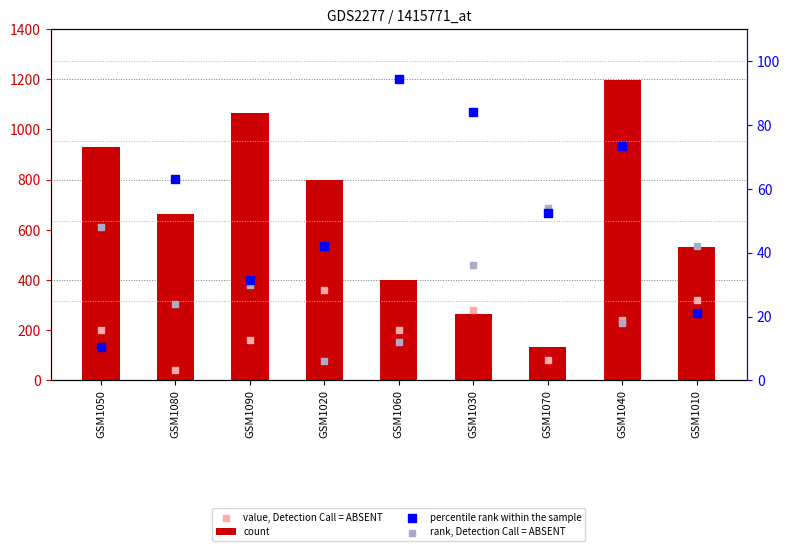

Is the value of value, Detection Call = ABSENT at GSM1090 greater than the value of count at GSM1070?

Yes